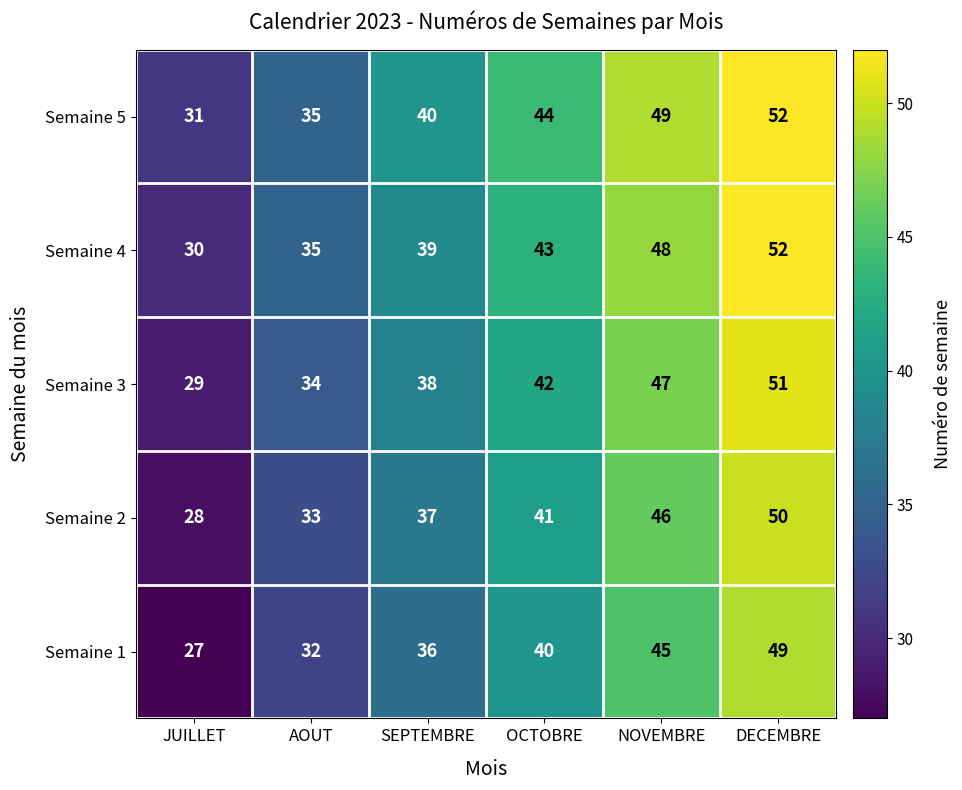

What is the total value across all series at SEPTEMBRE?

190